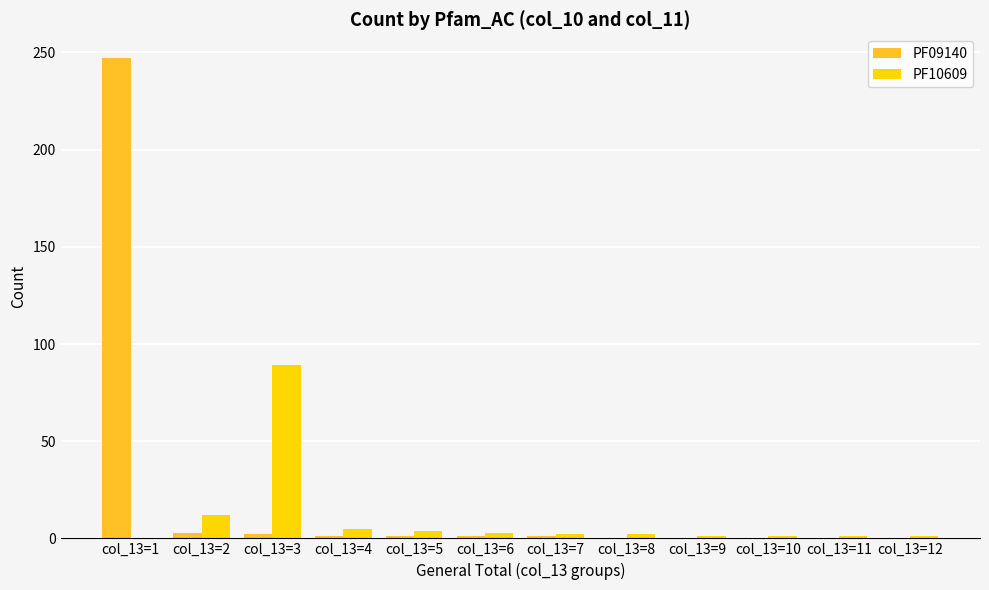

At which category is the sum across all series the highest?

col_13=1